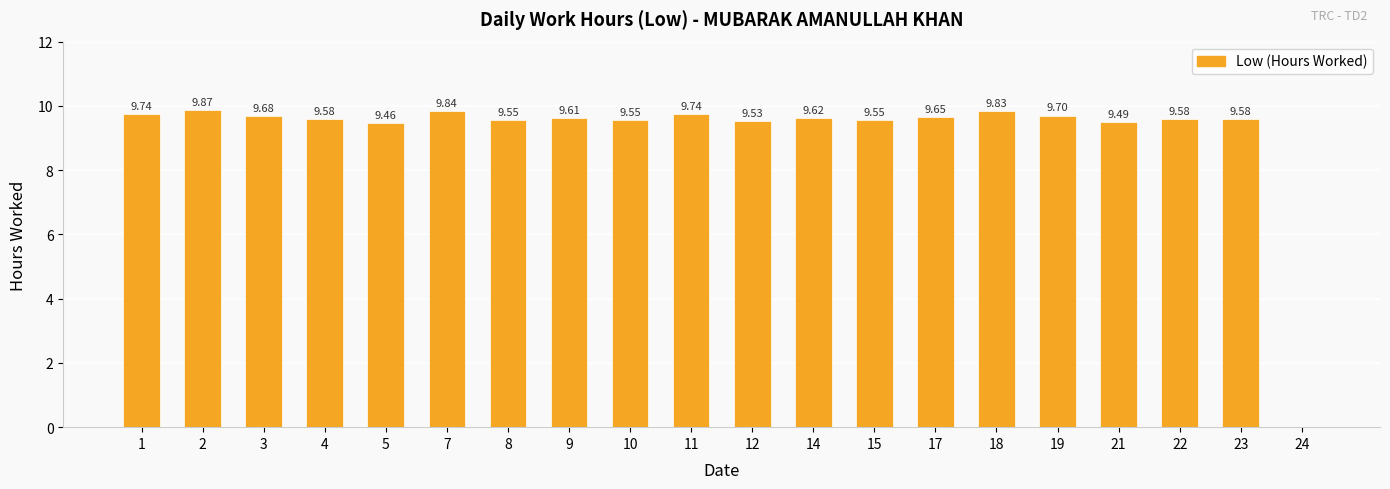

Are the bars horizontal?

No